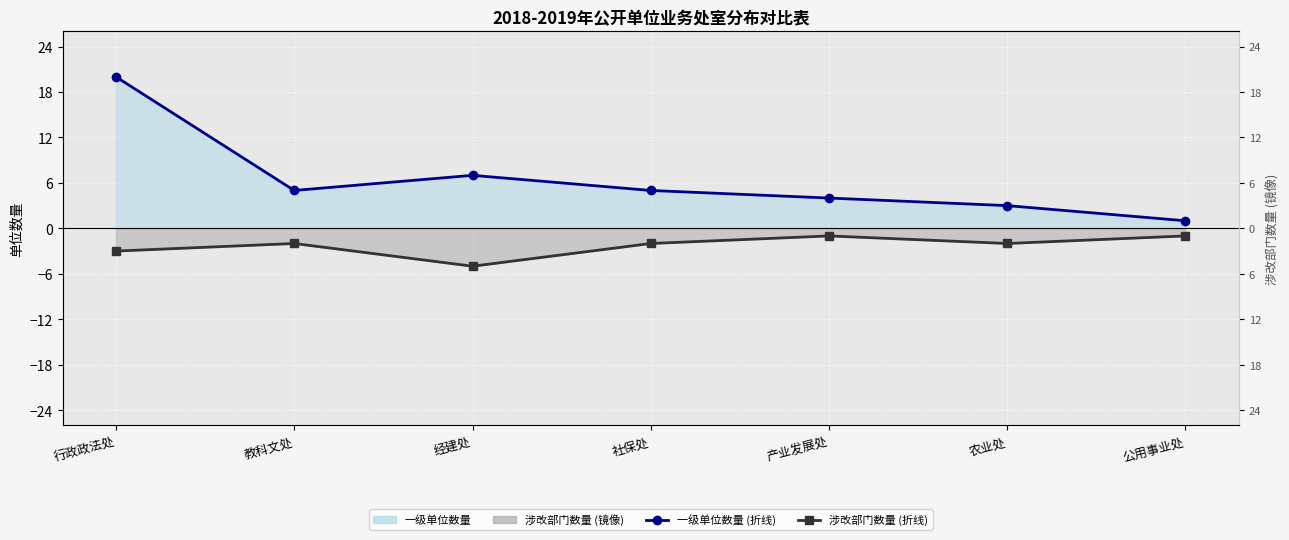

What is the difference between the maximum and minimum values in the 涉改部门数量 (line) series?

4